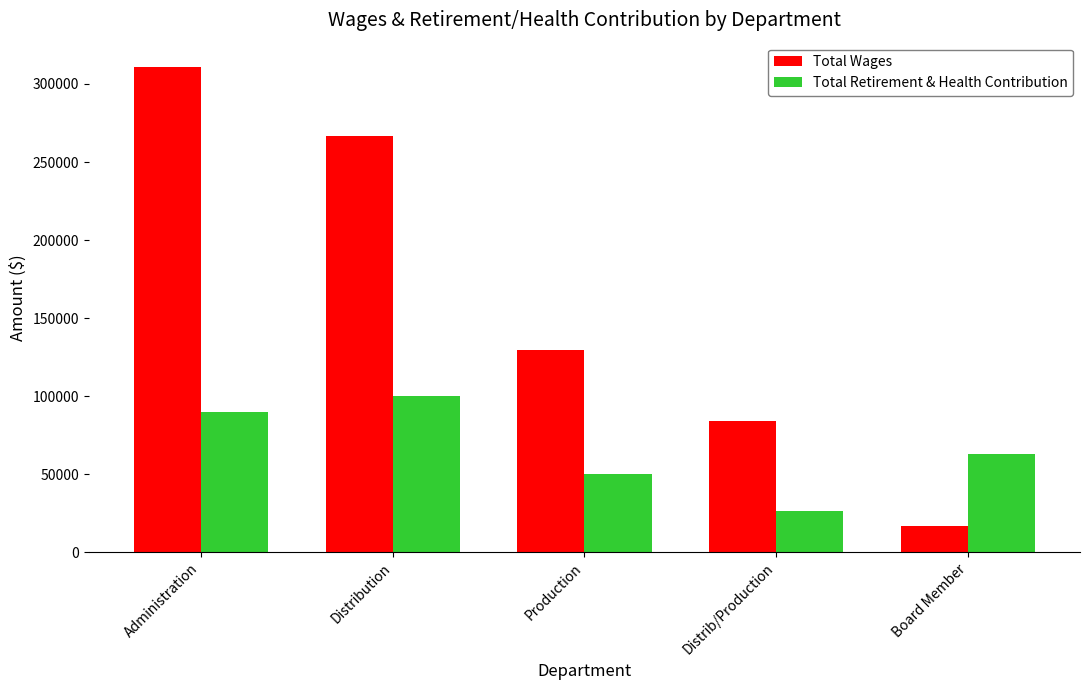

Rank the series at Distribution from lowest to highest value.

Total Retirement & Health Contribution, Total Wages